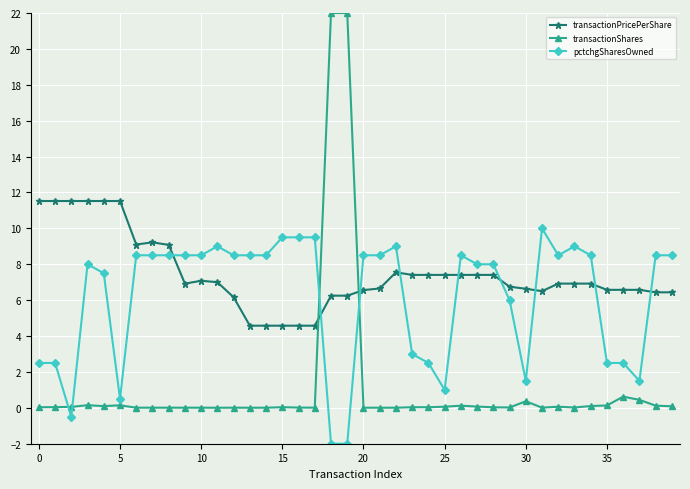

Rank the series by their average value, from highest to lowest.

transactionPricePerShare, pctchgSharesOwned, transactionShares